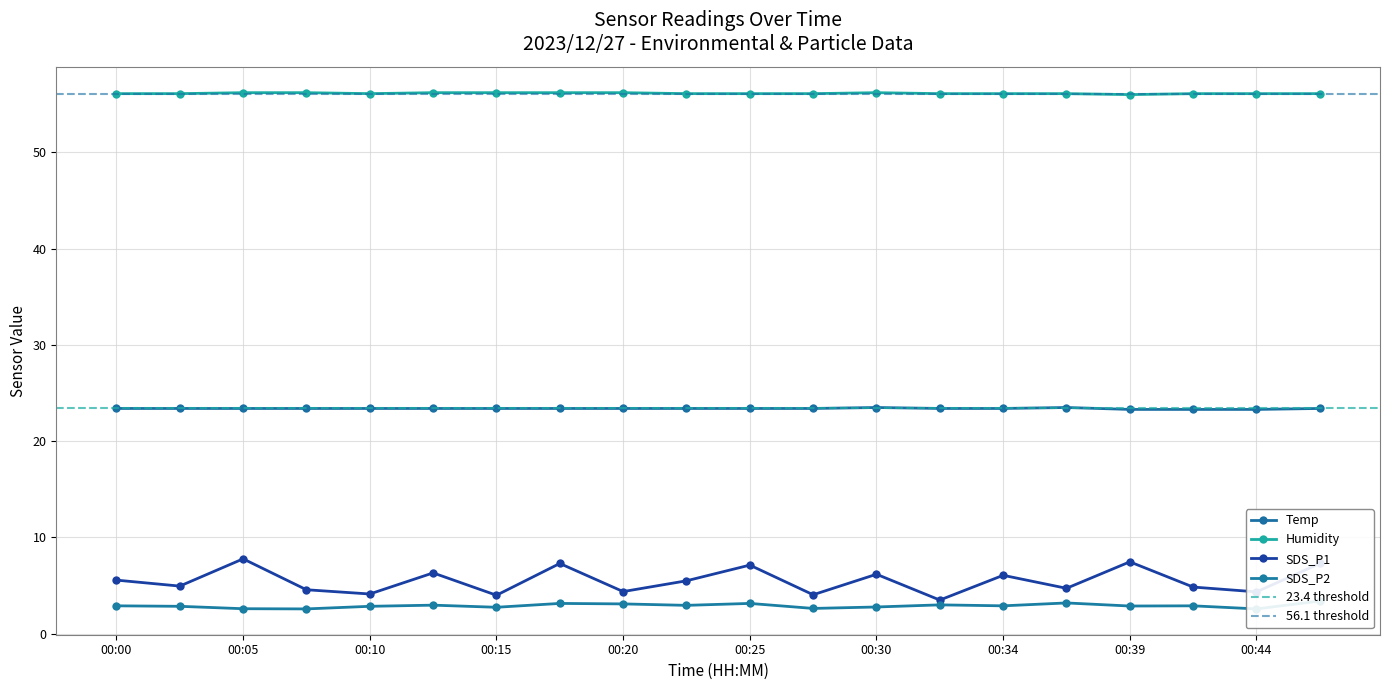

How many lines are shown in the chart?

4